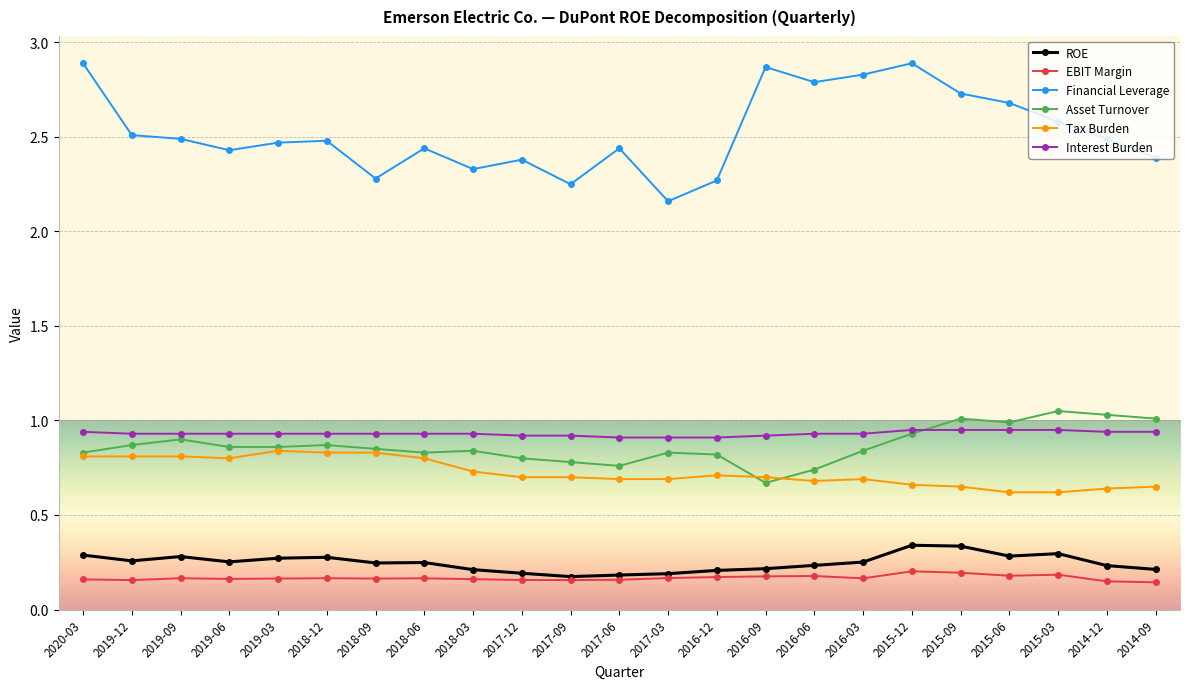

What is the difference between the highest and lowest values at 2017-03?

2.0